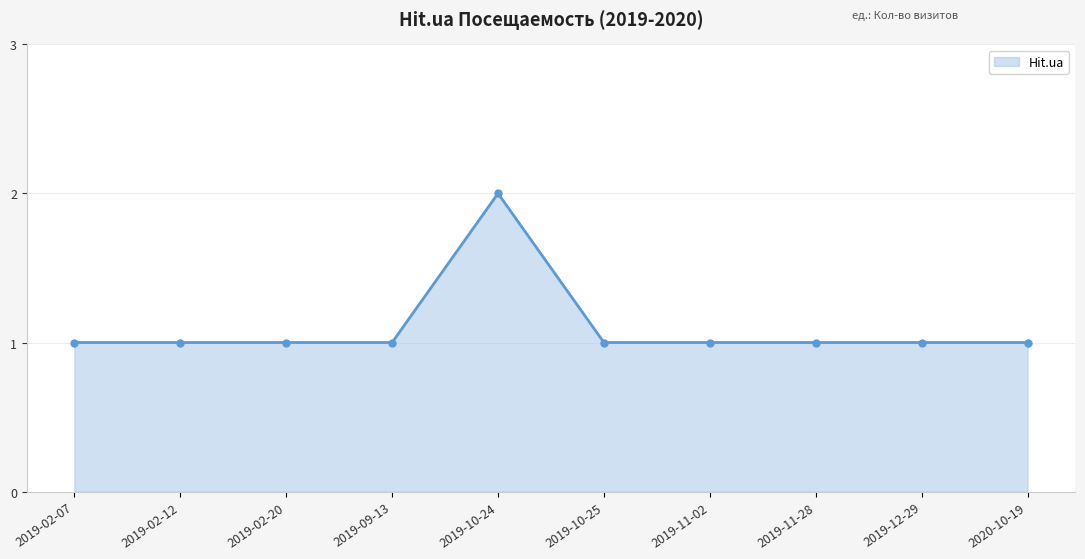

Where is the first local maximum?

2019-10-24